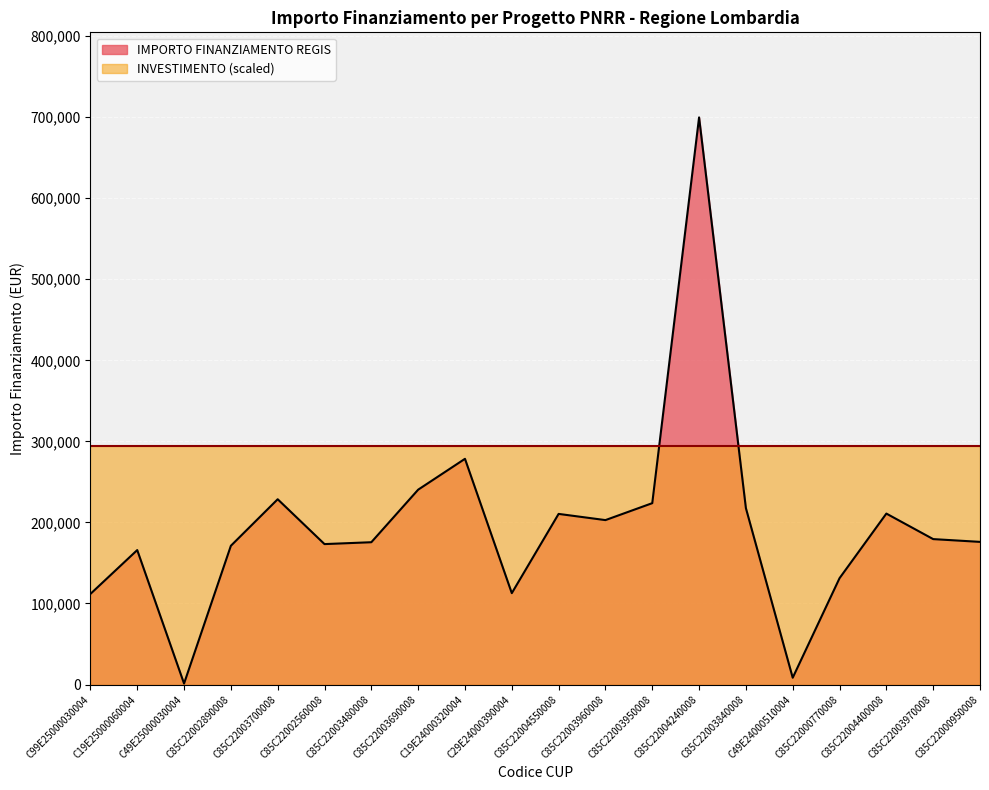

What is the label of the 15th point from the right?

C85C22002560008